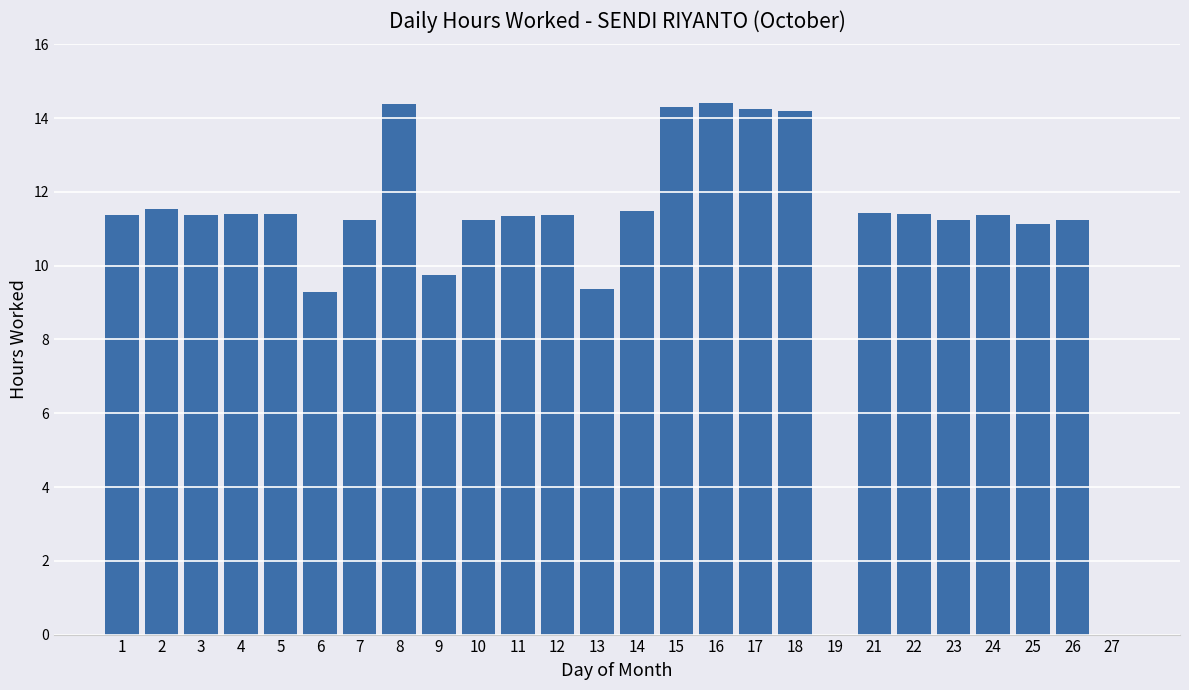

Between 18 and 14, which is larger?

18